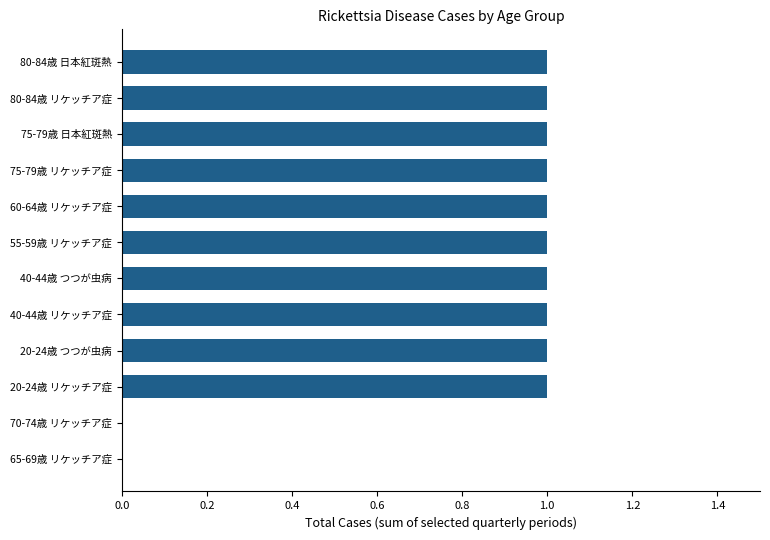

Between 80-84歳 リケッチア症 and 70-74歳 リケッチア症, which is larger?

80-84歳 リケッチア症